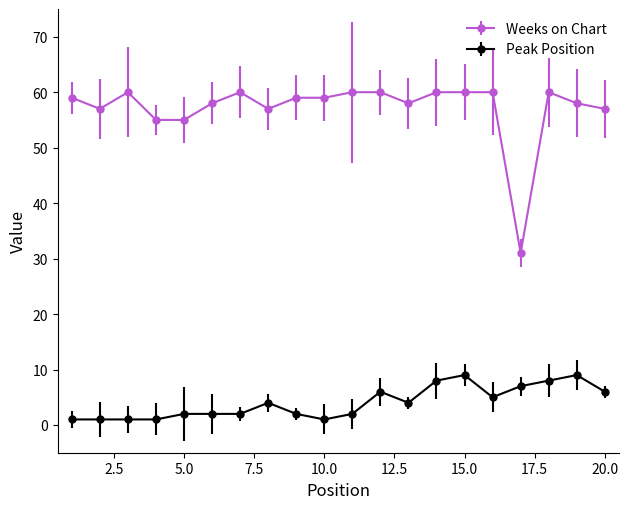

True or false: Peak Position has more than 0 interior local peaks.

True